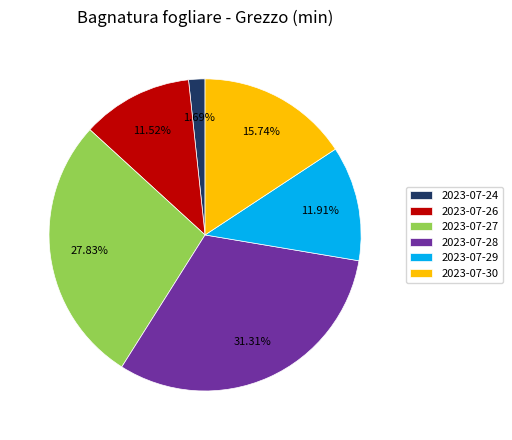

To the nearest percent, what is the average slice percentage?

17%